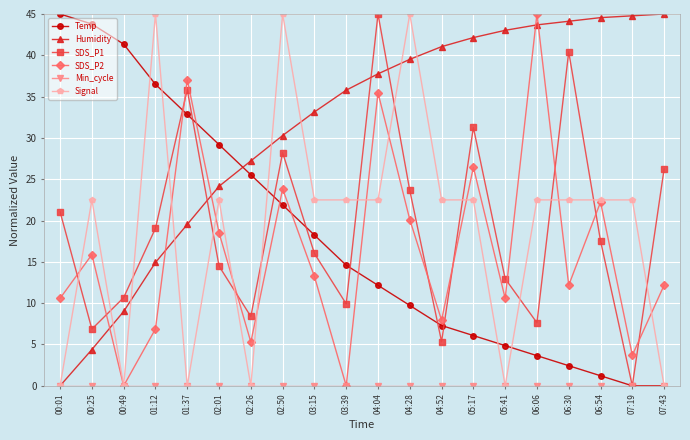

Which series has the largest total across all categories?

Humidity